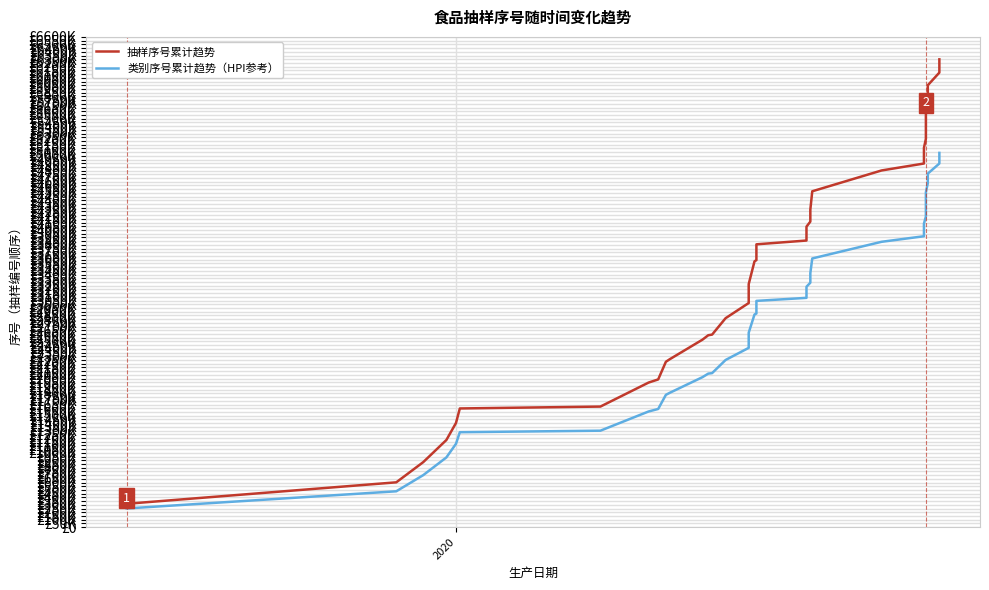

Which series has the widest spread of values?

抽样序号累计趋势